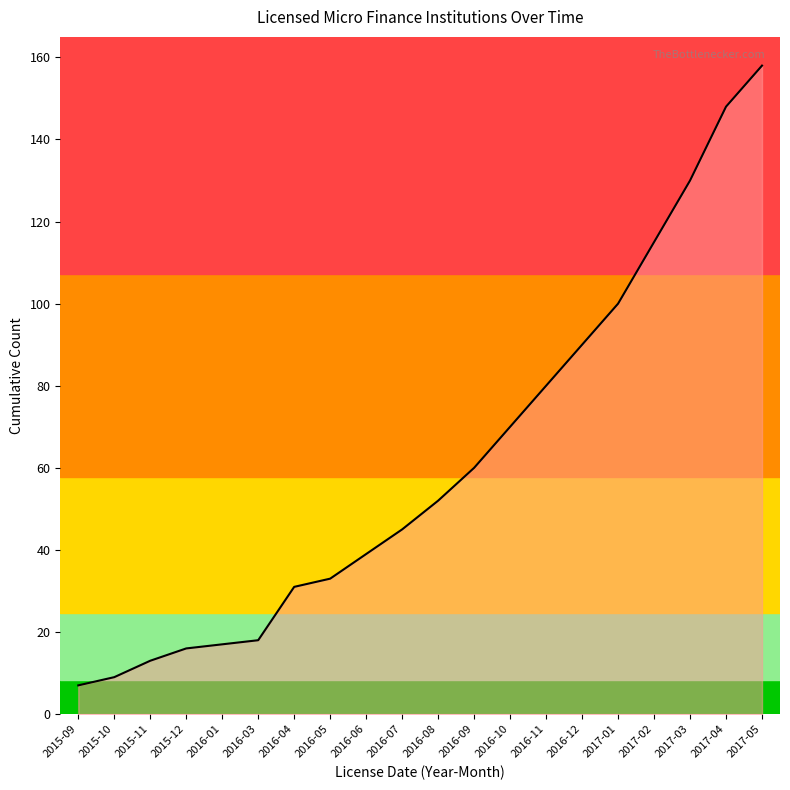

What position from the left is 2015-10?

2